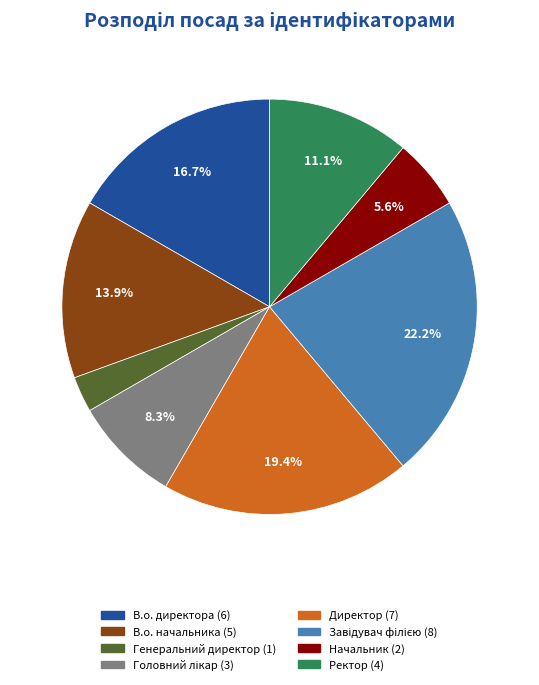

Combined, what portion of the pie is В.о. директора and Директор?

36.1%